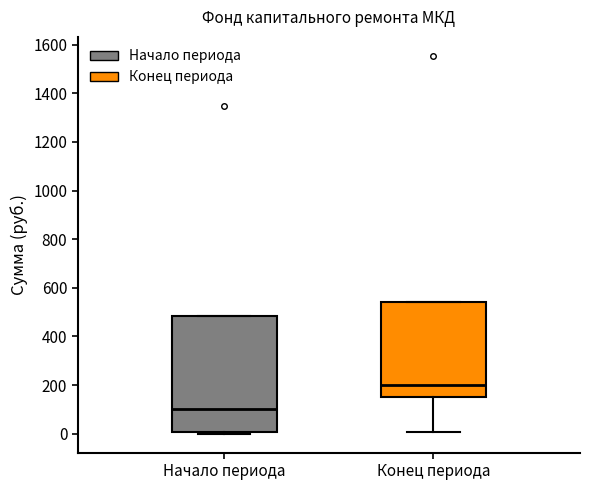

Reading left to right, read every box against the y-axis: the position of its median line, the range the box covers, and the ends of its whiskers. The values are not printed on the chart, so give them approximately, as read against the axis.

Начало периода: median 100, box 0 to 480, whiskers 0 (just below the box's lower edge) to 480
Конец периода: median 200, box 140 to 540, whiskers 0 to 540